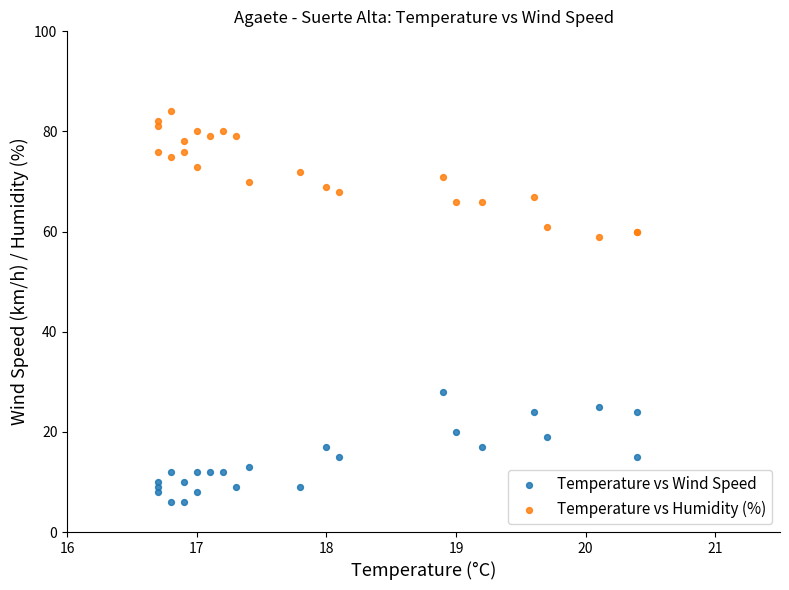

Which series has the largest Y range (max minus min)?

Temperature vs Humidity (%)